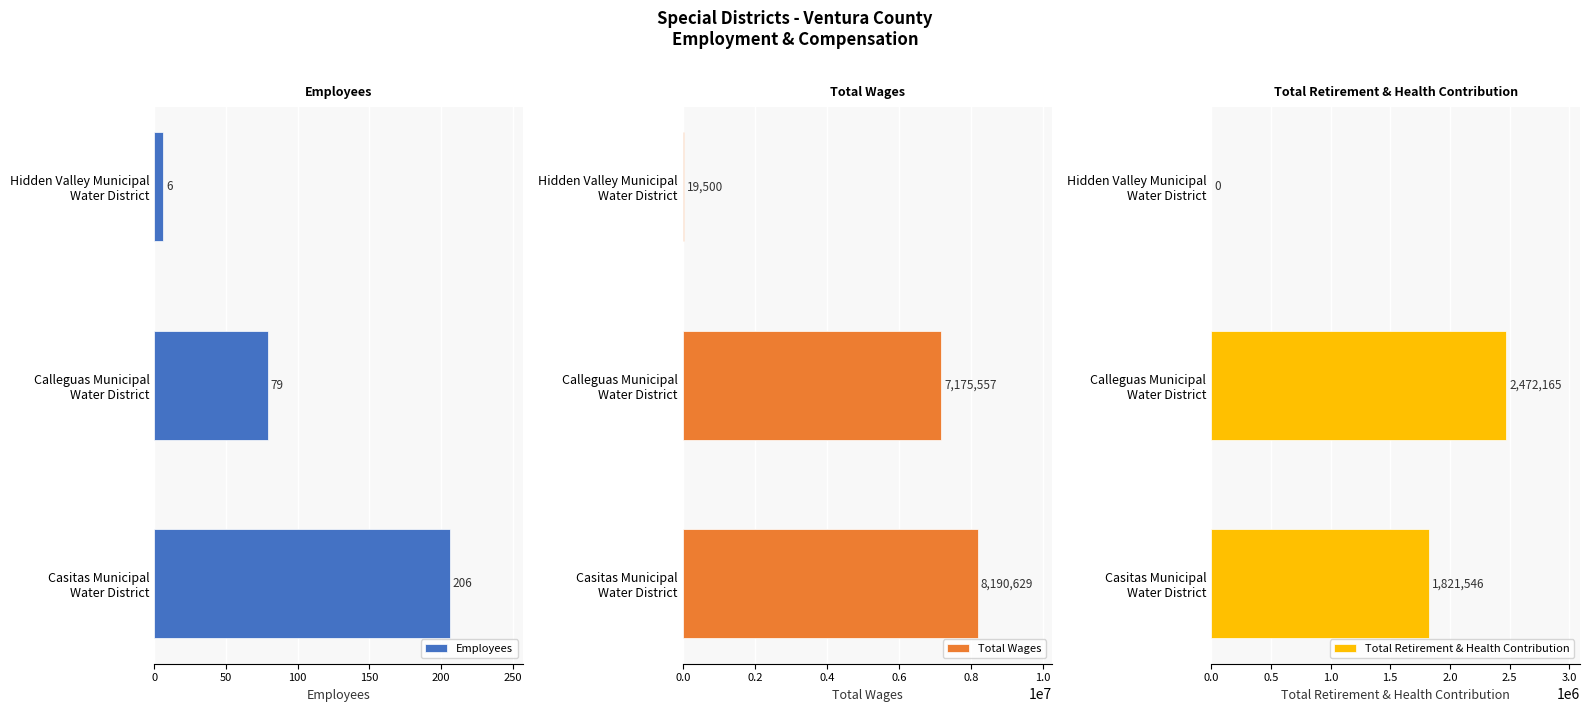

What are all the series names shown in the legend?

Employees, Total Wages, Total Retirement & Health Contribution